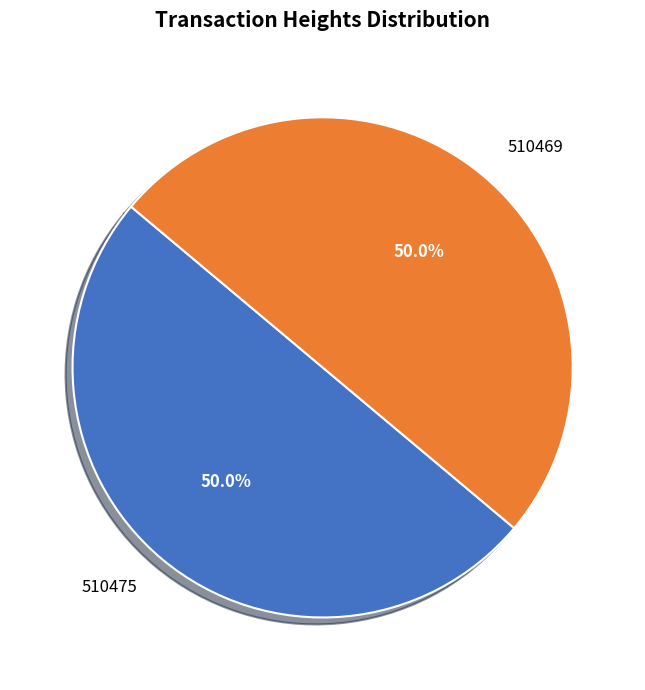

What percentage is NOT represented by 510475?

50.0%